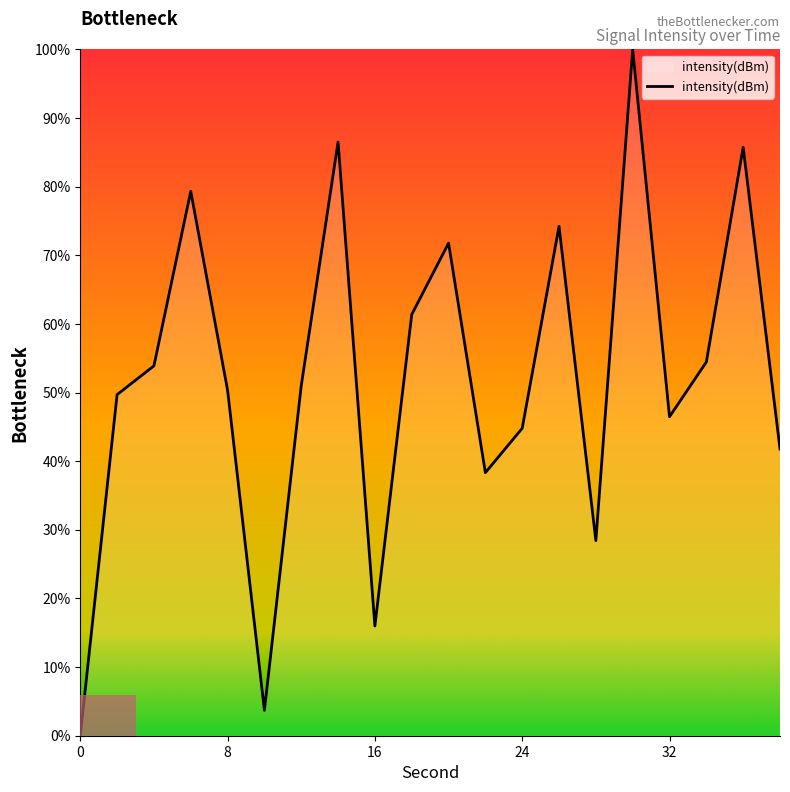

How many positive values are there?

19